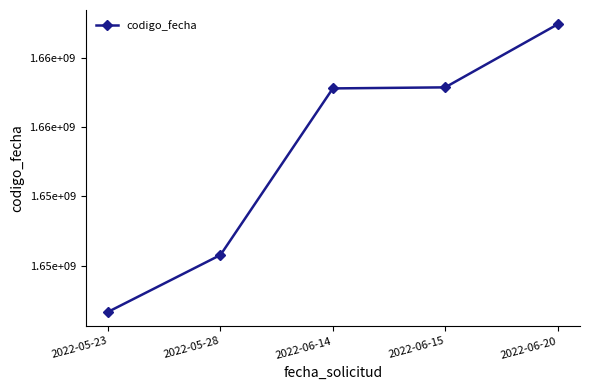

True or false: there are more than 2 points higher than both neighbors.

False